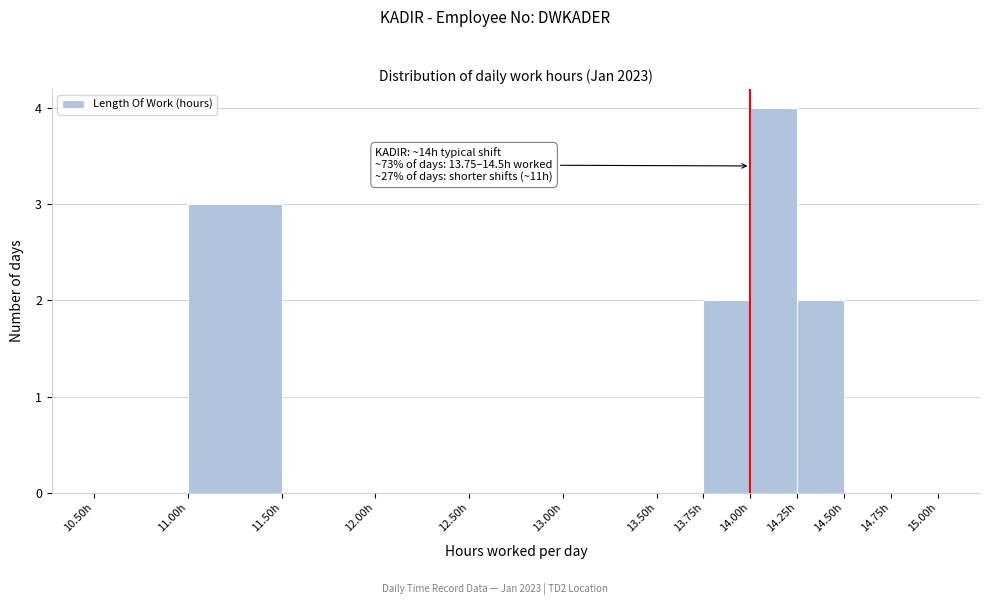

Which range on the x-axis has the tallest bar?

14.00 to 14.25